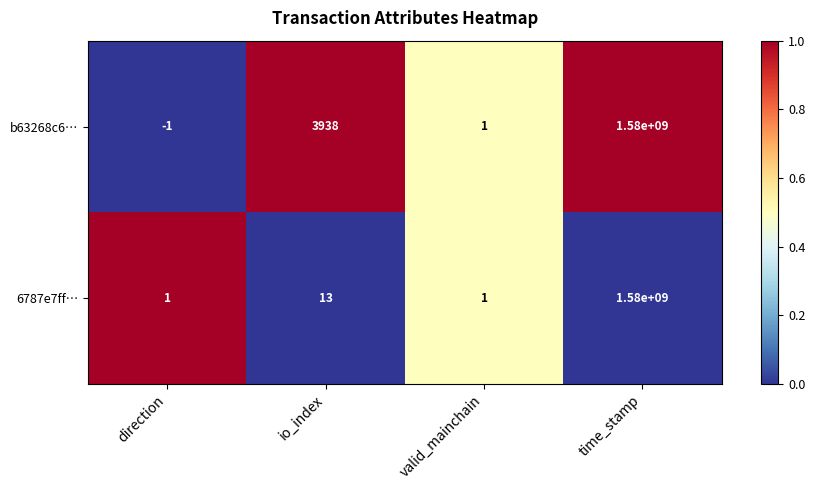

What is the greatest value displayed?

1580000000